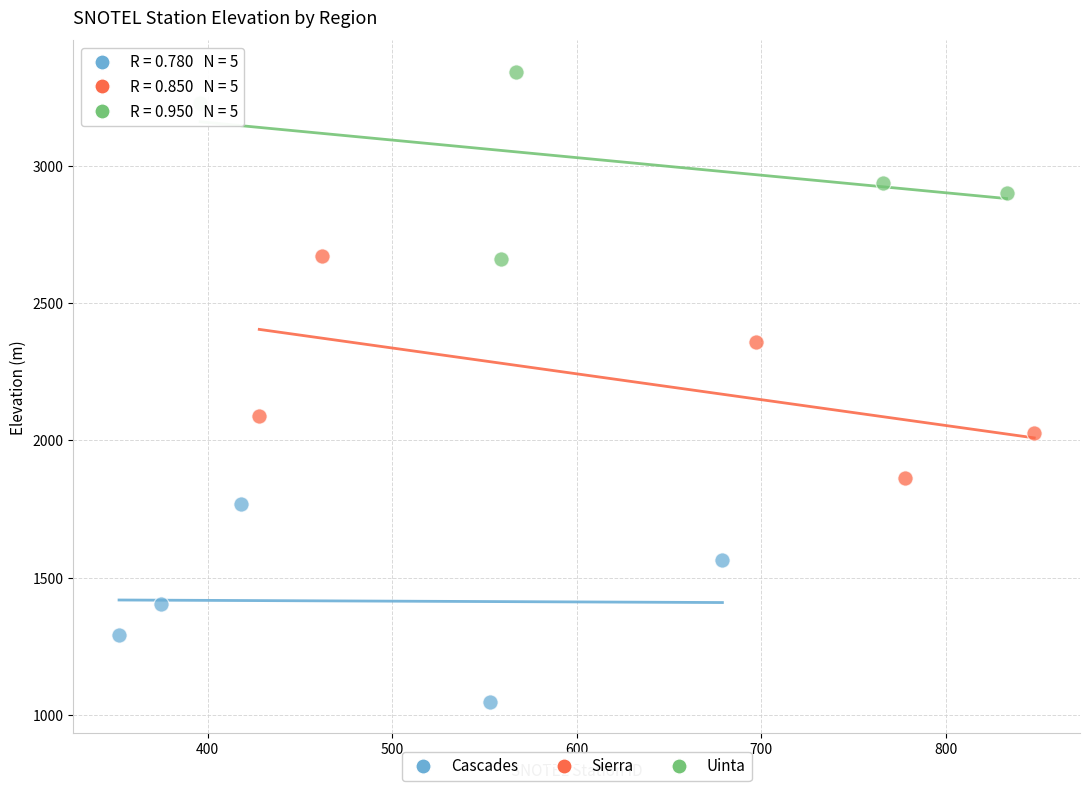

What are all the series names shown in the legend?

Cascades, Sierra, Uinta